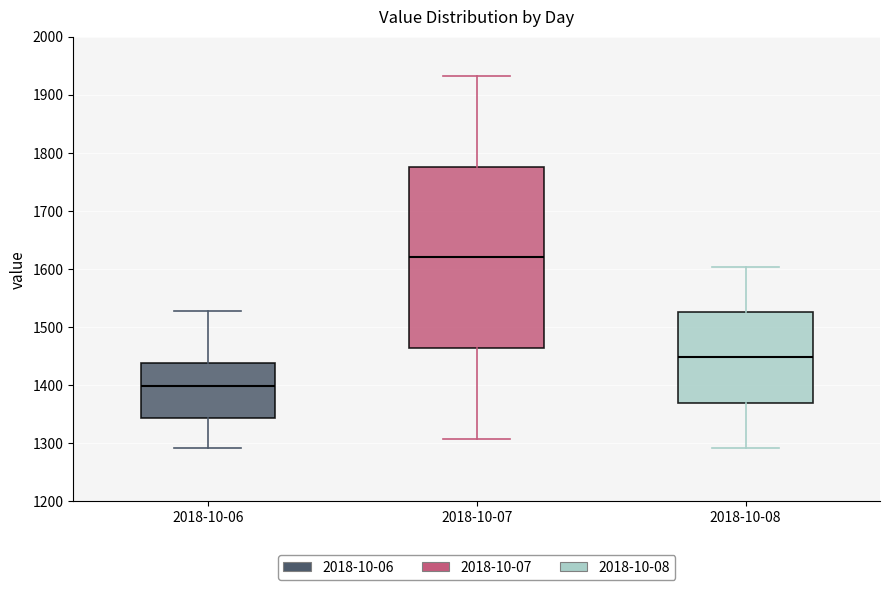

Reading left to right, transcribe this box plot: for each box, give where its median line is, the range the box spans, and where its two whiskers end, as read against the y-axis. The values are not printed on the chart, so give them approximately, as read against the axis.

2018-10-06: median 1400, box 1340 to 1440, whiskers 1290 to 1530
2018-10-07: median 1620, box 1460 to 1780, whiskers 1310 to 1930
2018-10-08: median 1450, box 1370 to 1530, whiskers 1290 to 1600